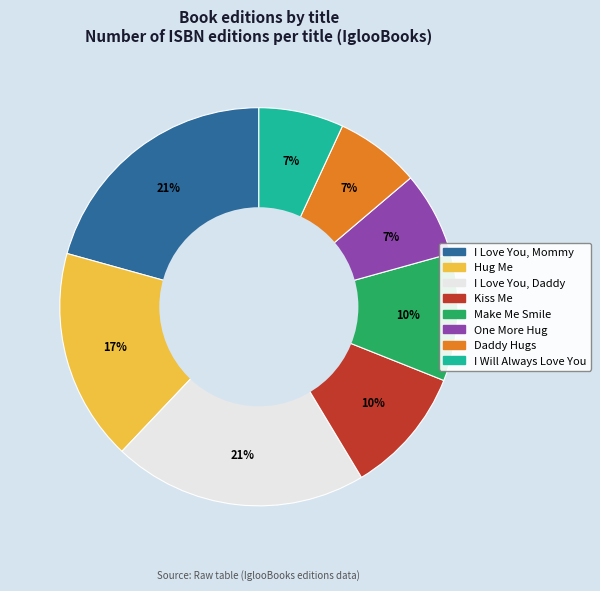

To the nearest percent, what percentage of the pie is One More Hug?

7%